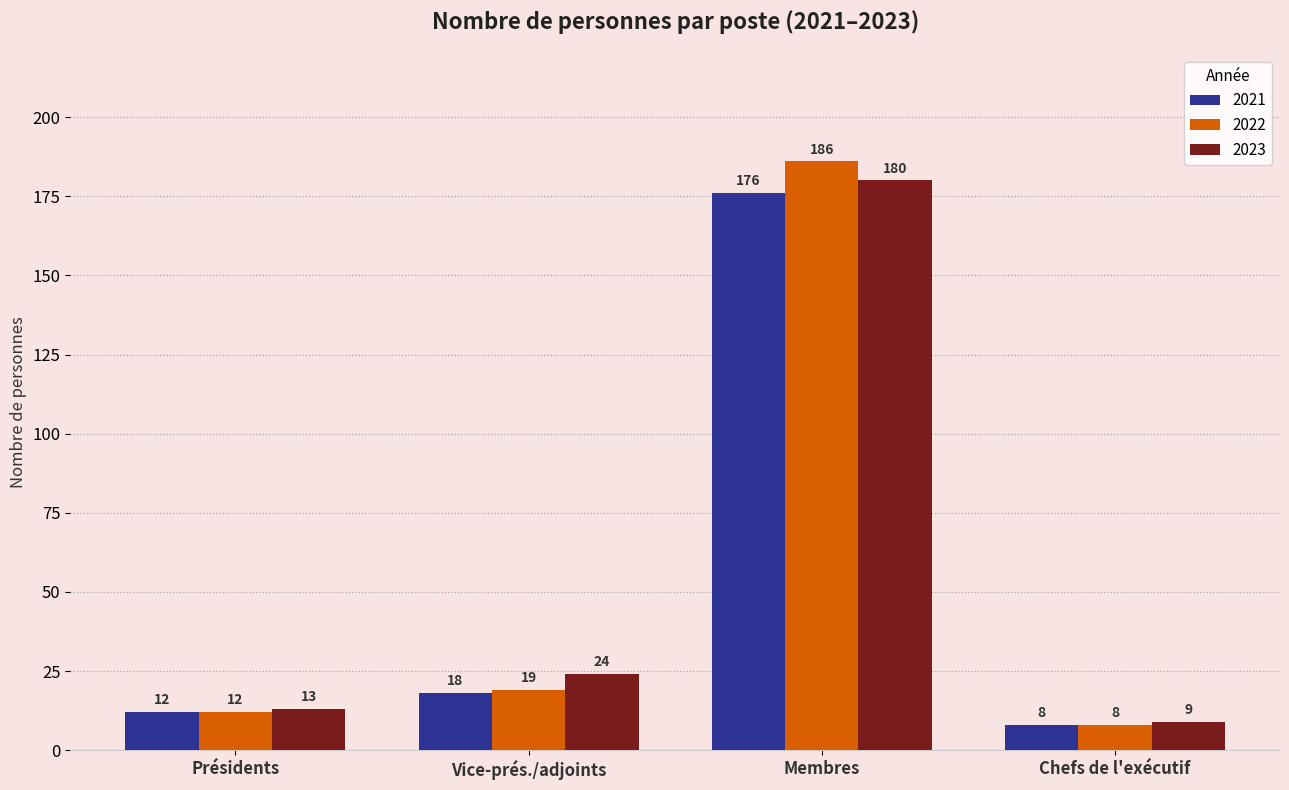

Reading left to right, transcribe all the data shown in this chart.

2021: 12	18	176	8
2022: 12	19	186	8
2023: 13	24	180	9